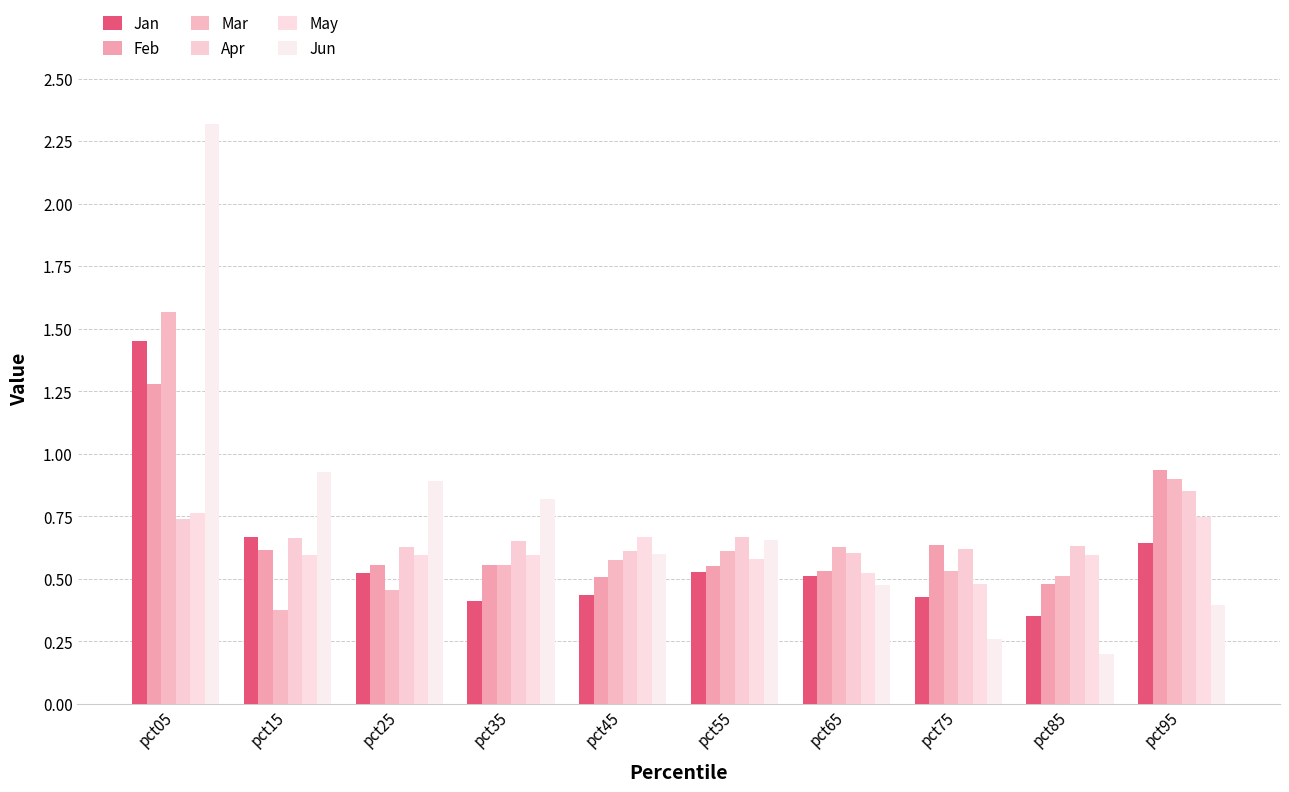

At which label does Mar reach its peak?

pct05